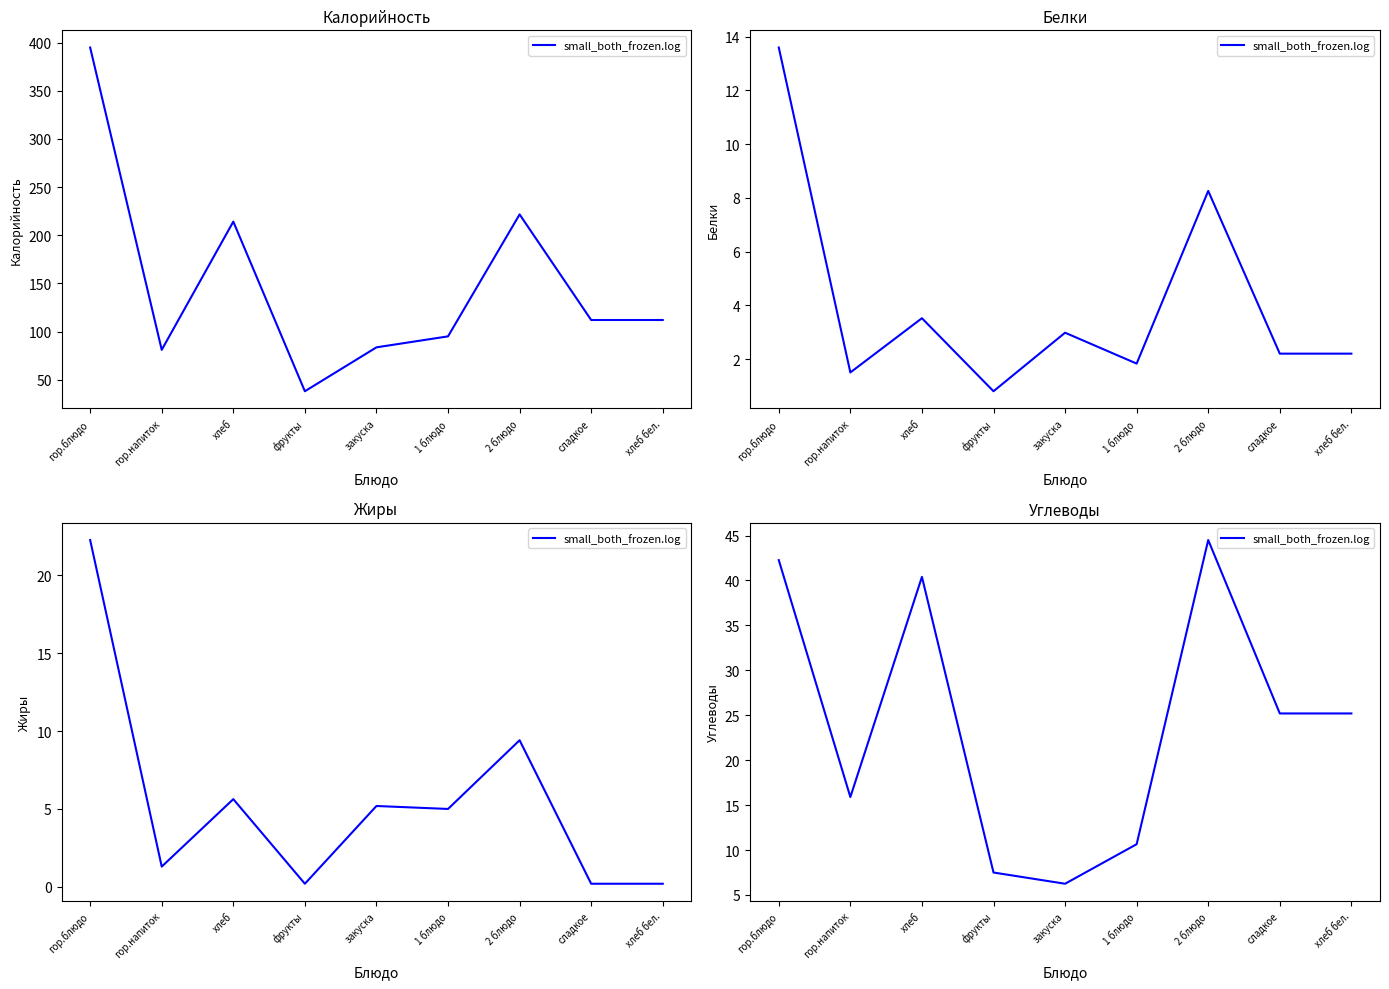

What is the difference between the second highest and second lowest values?

34.8